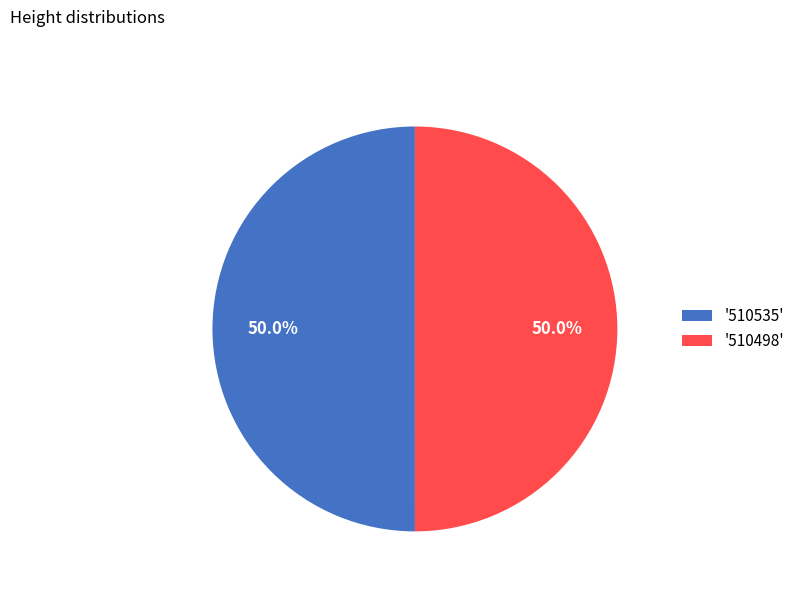

Count the number of slices in the pie.

2